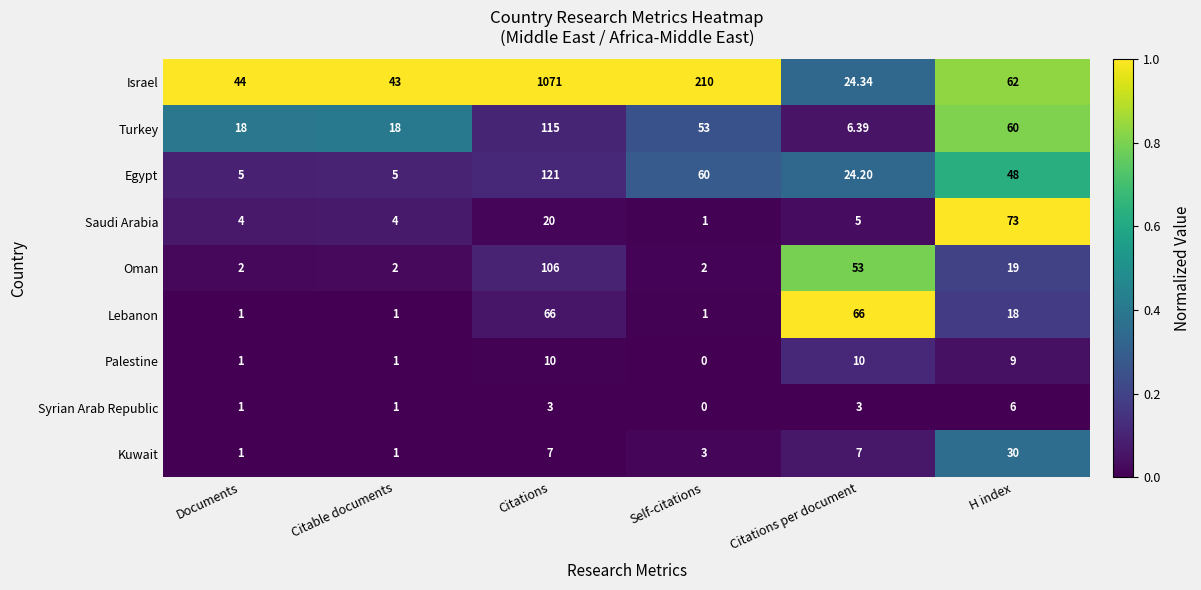

At which label does Israel reach its minimum?

Citations per document